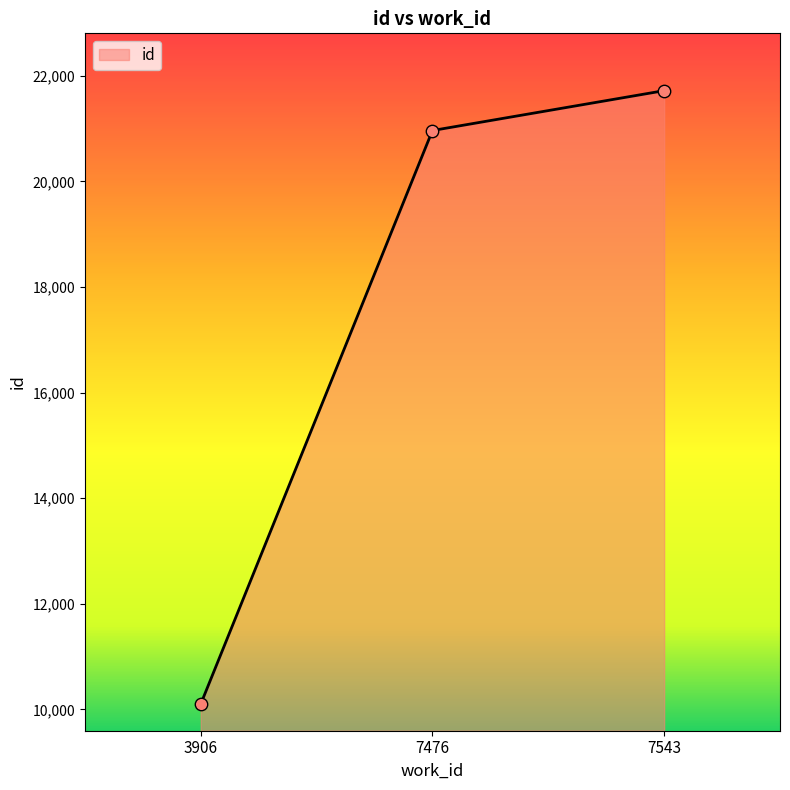

What is the ratio of the value at 7476 to the value at 3906?

2.1